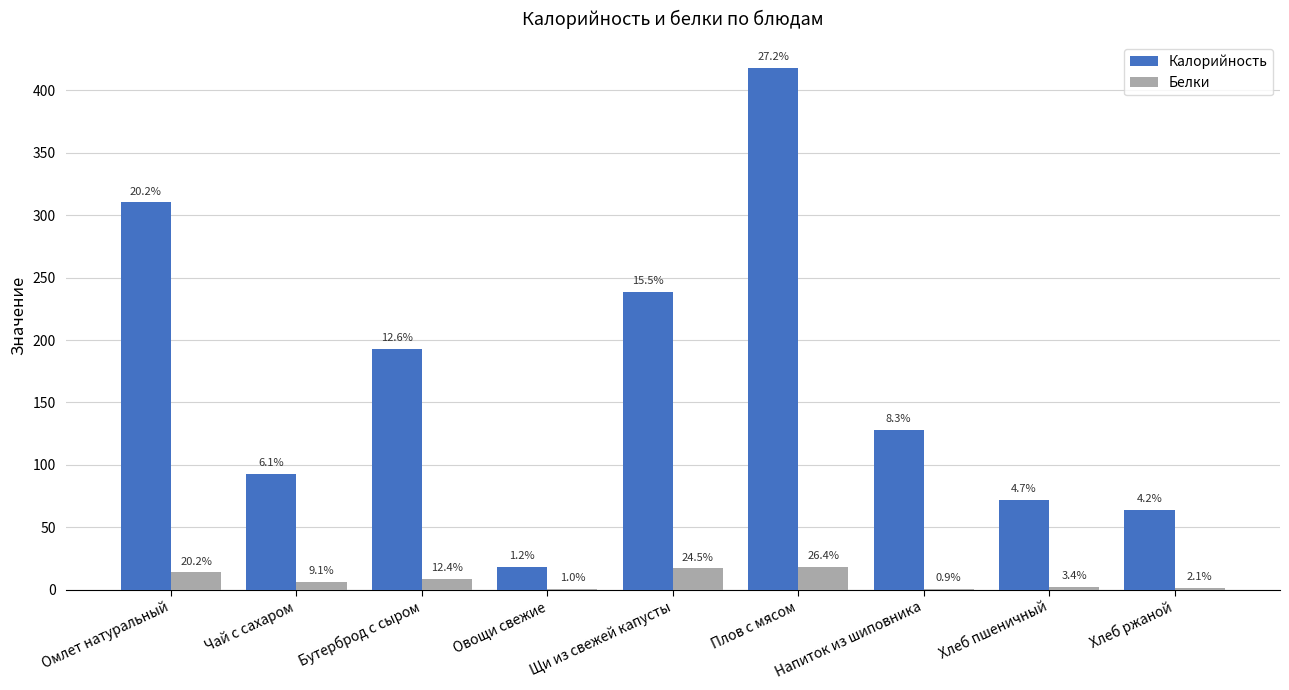

What are all the series names shown in the legend?

Калорийность, Белки